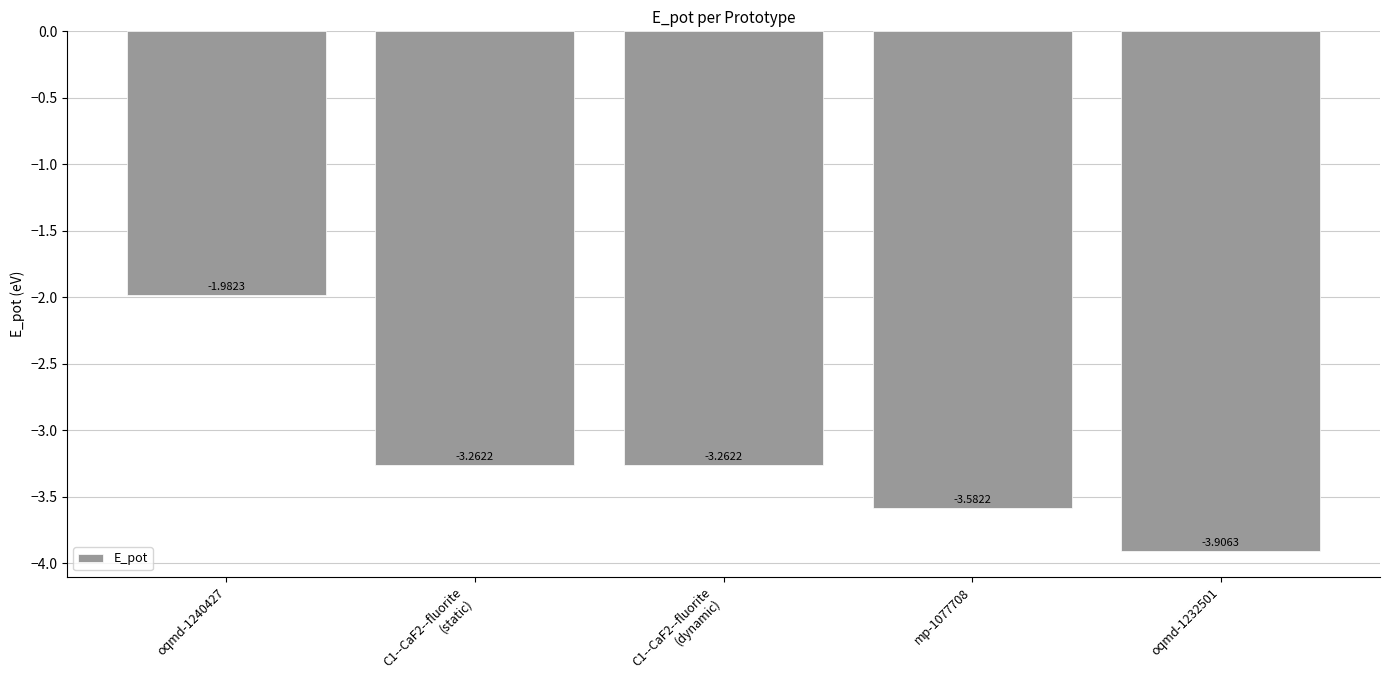

How many series are shown in this chart?

1